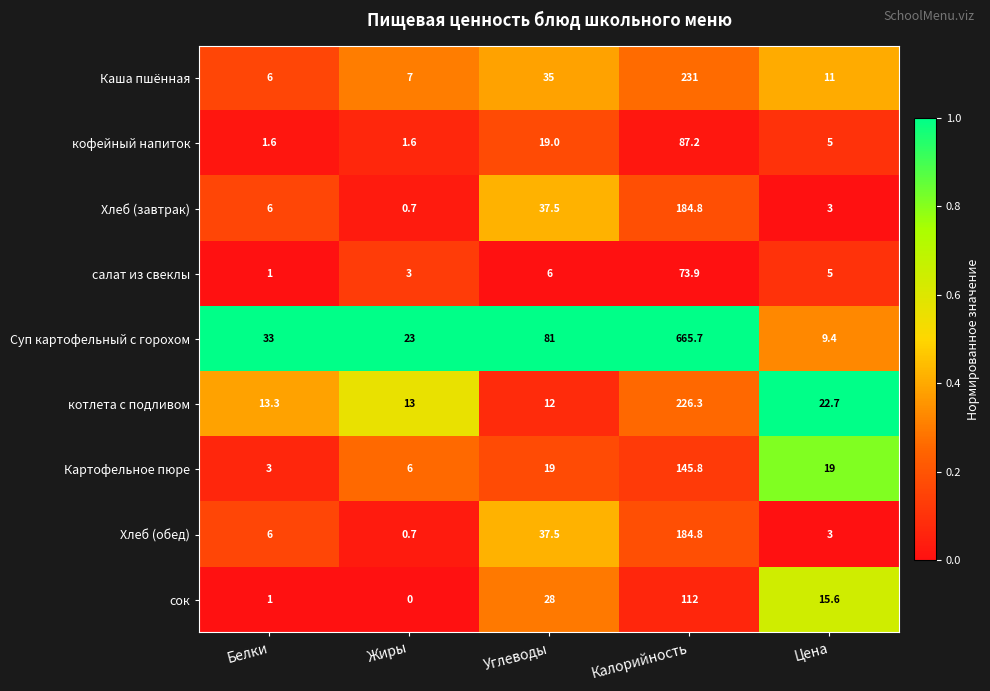

Is it true that сок equals 154.0 at Калорийность?

False